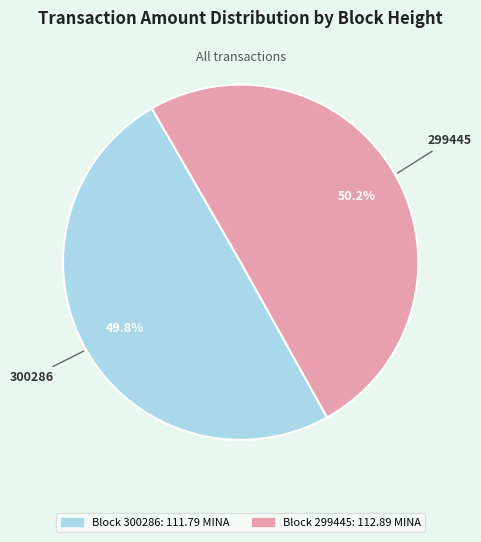

How many segments does this pie chart have?

2